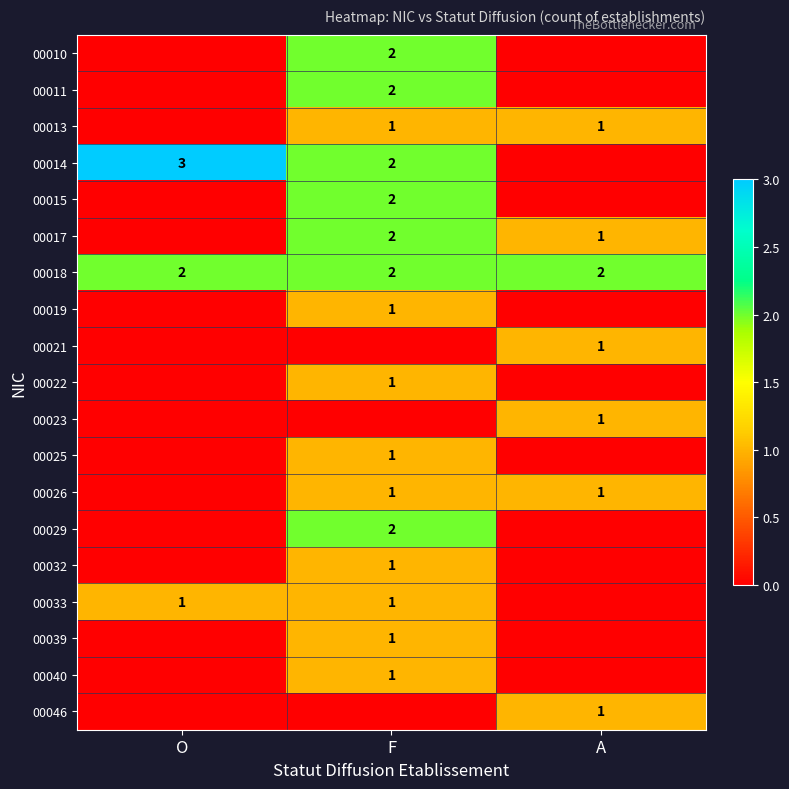

Is the value of 00011 at F greater than the value of 00033 at O?

Yes